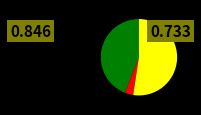

Does any single category account for the majority?

Yes